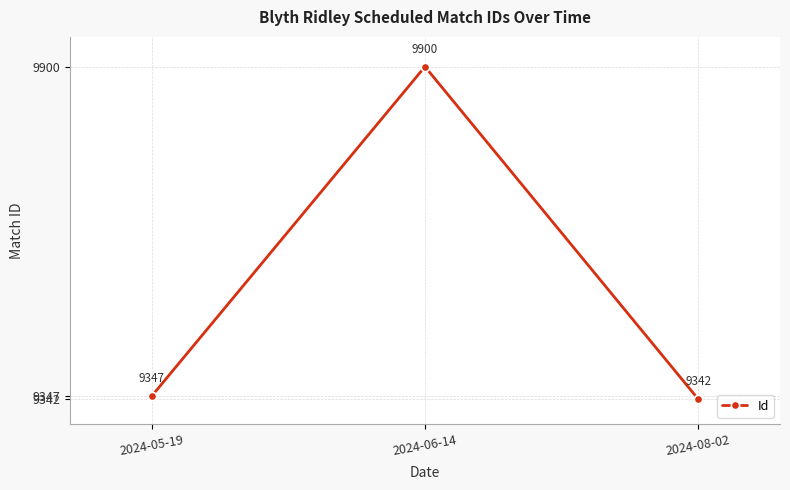

What position from the right is 2024-08-02?

1